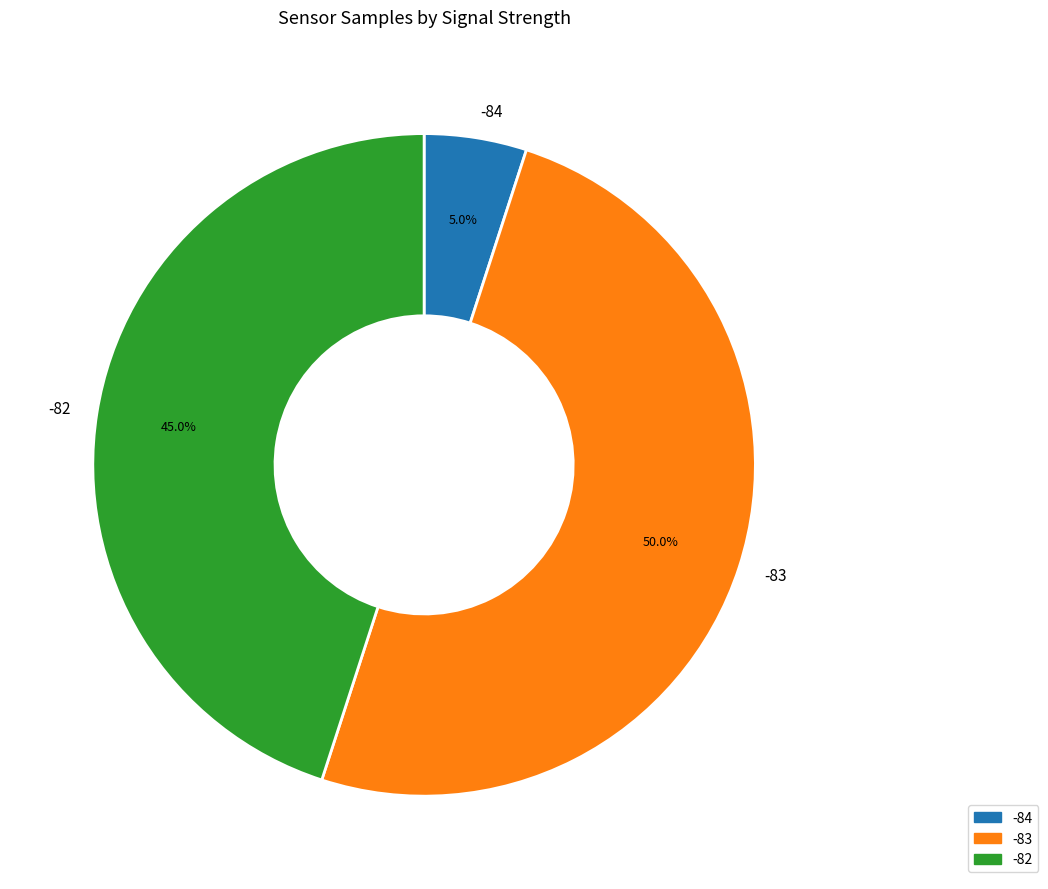

What is the largest slice in the pie chart?

-83